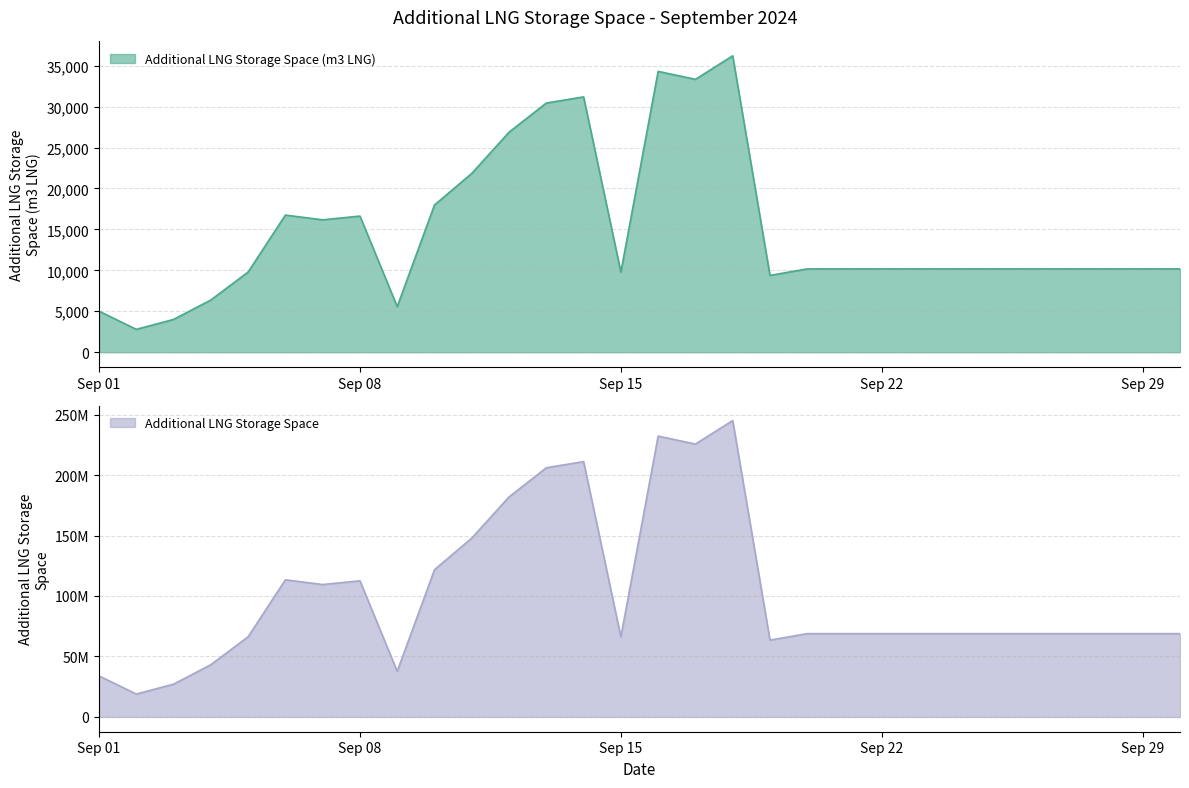

What is the difference between the second highest and minimum values in the Additional LNG Storage Space (m3 LNG) series?

31507